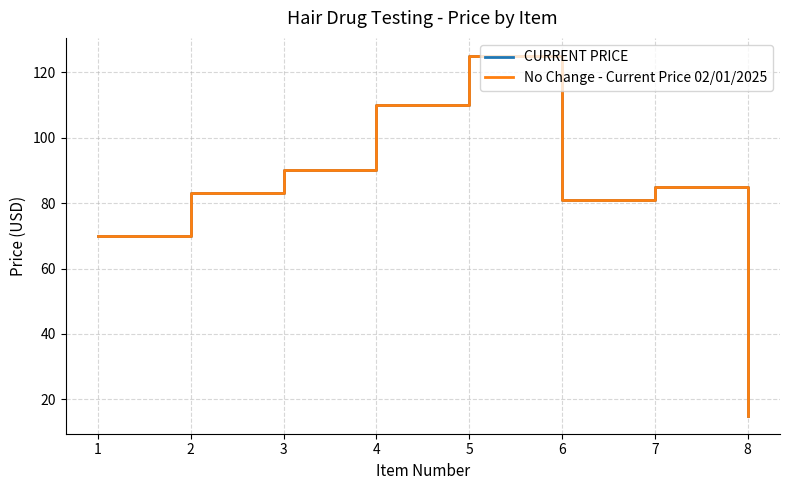

Which label corresponds to the largest value in the chart?

5